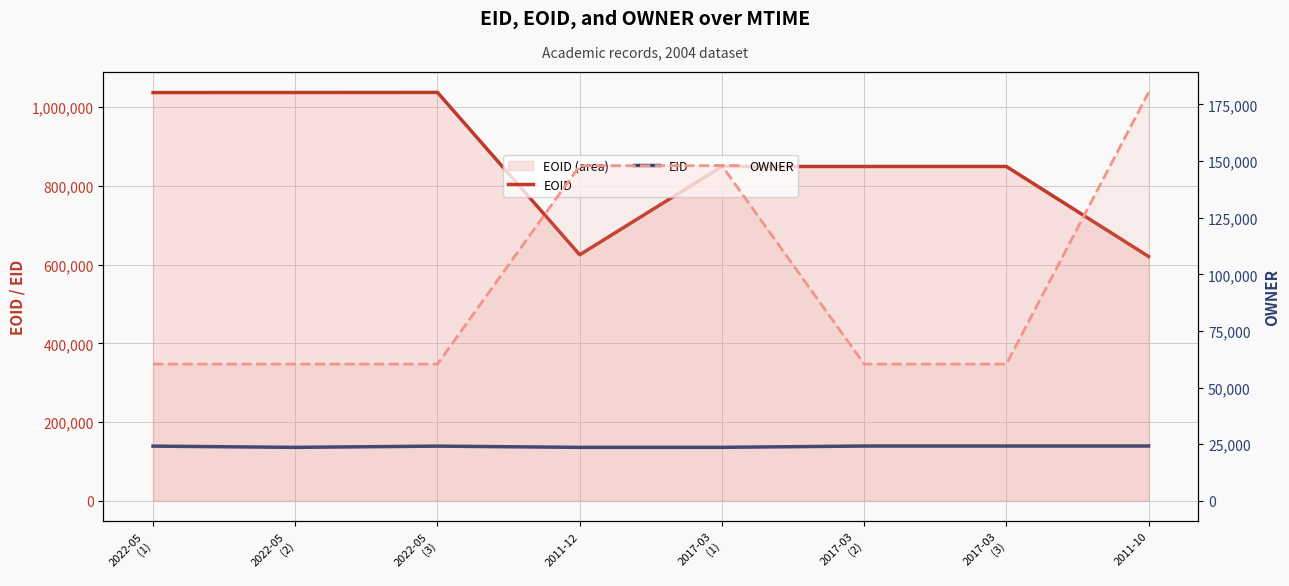

True or false: OWNER and EID intersect in this chart.

True